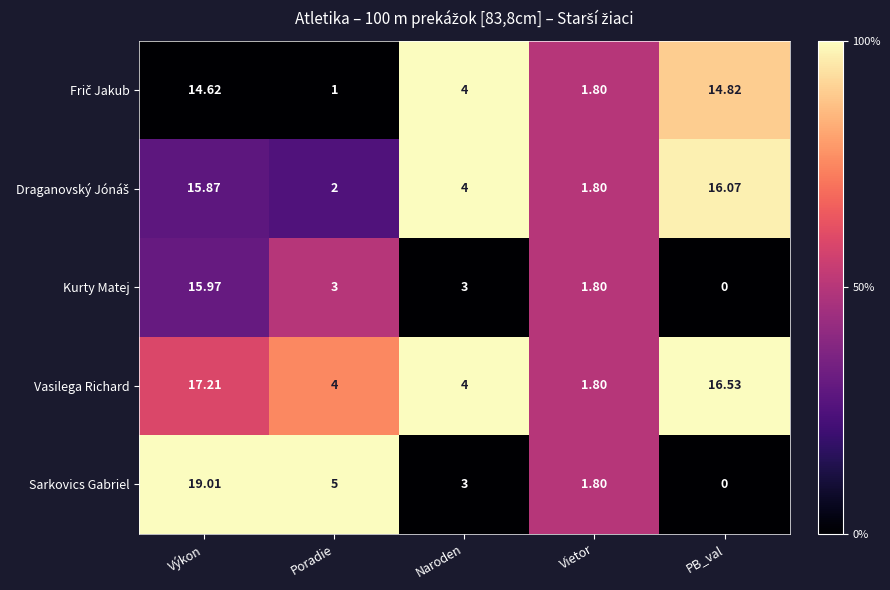

At which label does Vasilega Richard first exceed 4?

Výkon